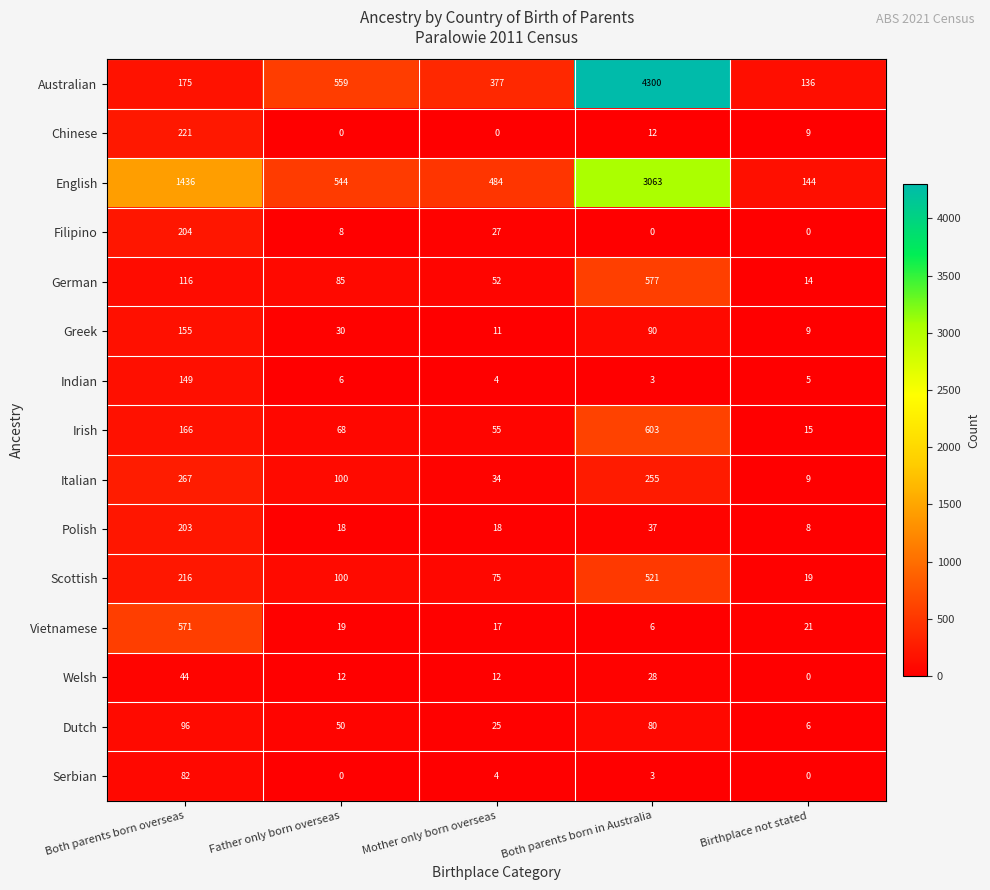

List the series in order of their peak value, lowest first.

Welsh, Serbian, Dutch, Indian, Greek, Polish, Filipino, Chinese, Italian, Scottish, Vietnamese, German, Irish, English, Australian